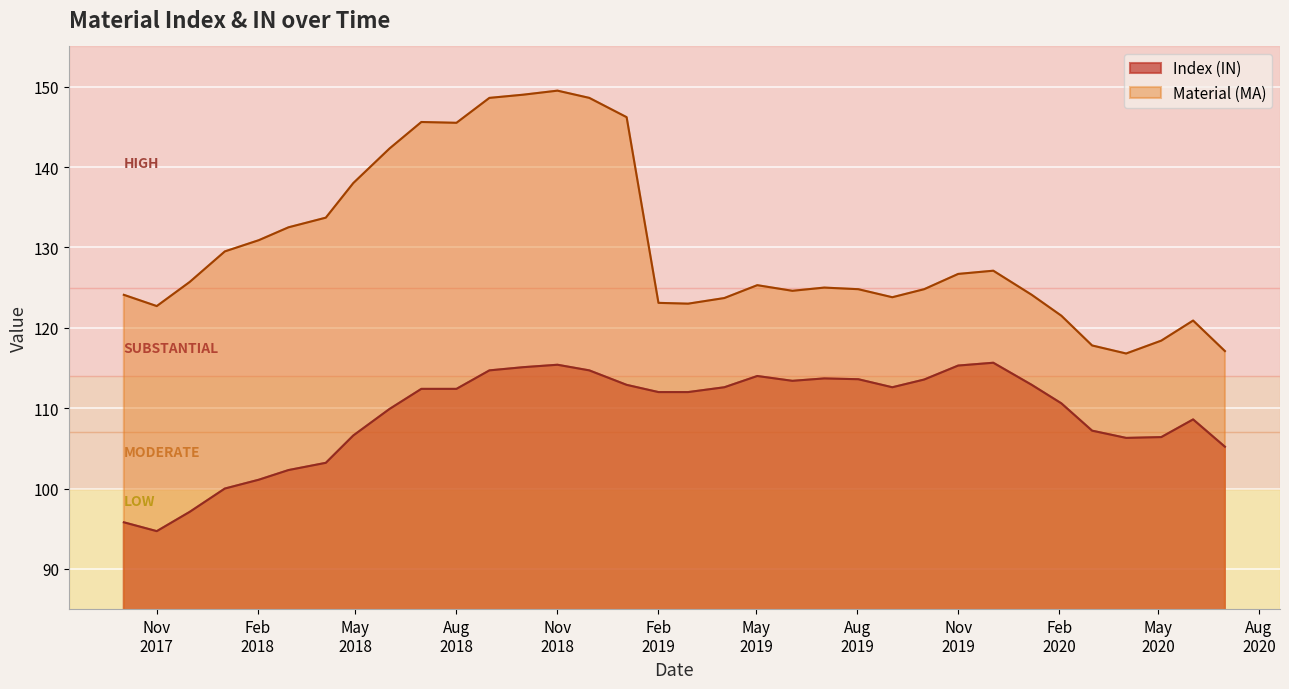

What is the average value of the Material (MA) series?

130.0